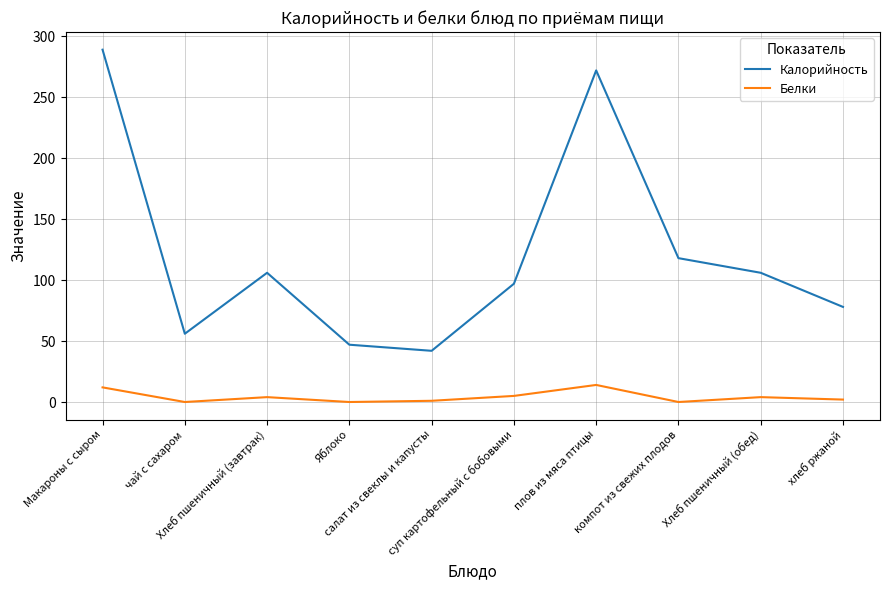

What is the difference between the maximum and second lowest values in the Белки series?

14